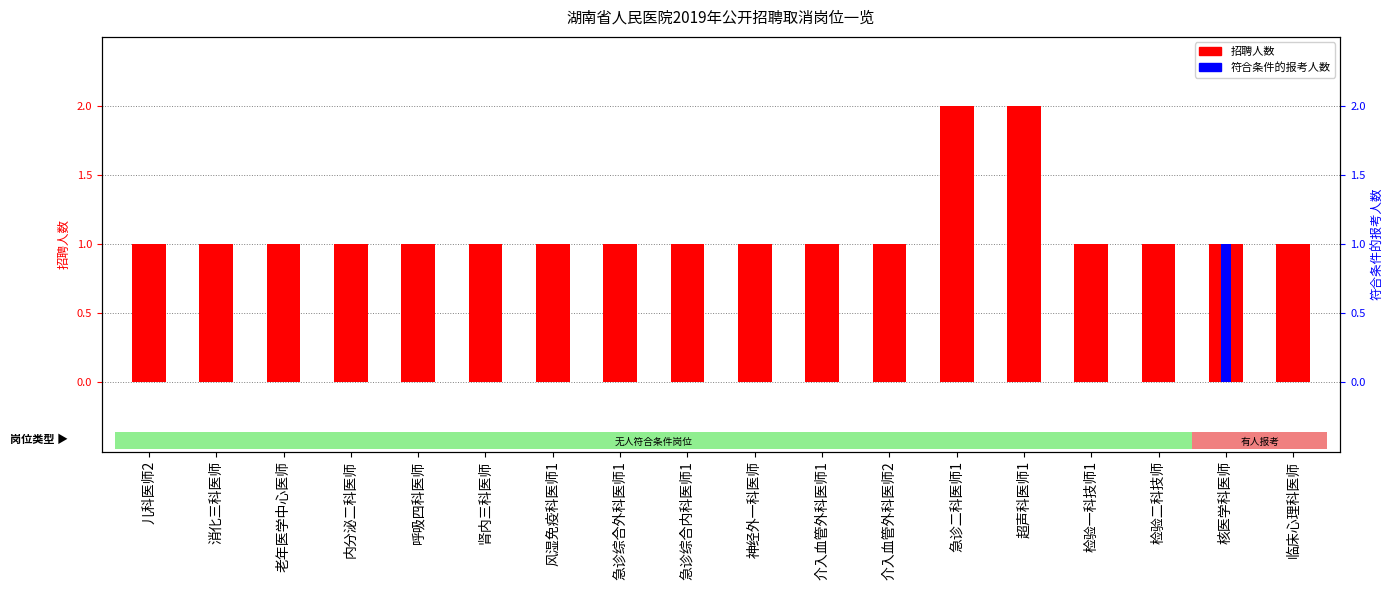

How many groups of bars are there?

18